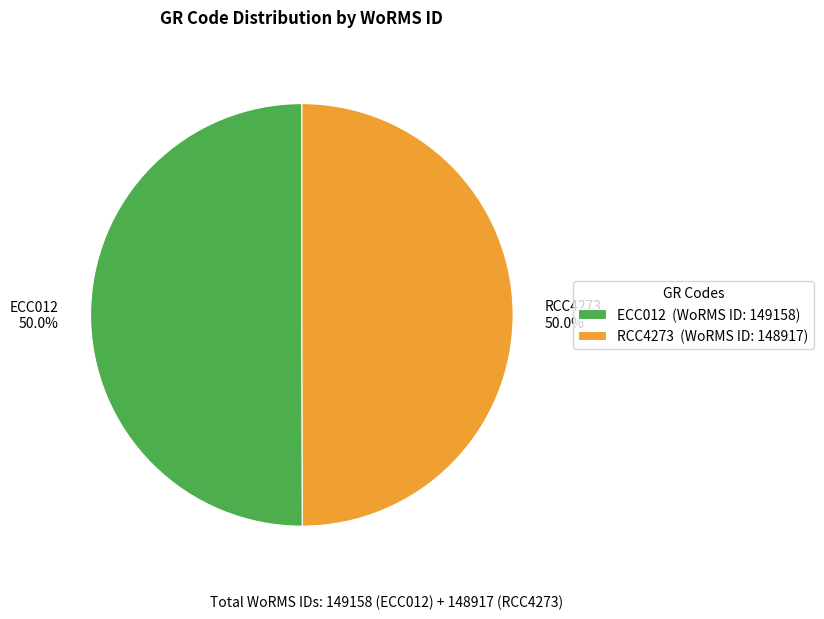

What is the ratio of the value at RCC4273 to the value at ECC012?

1.0